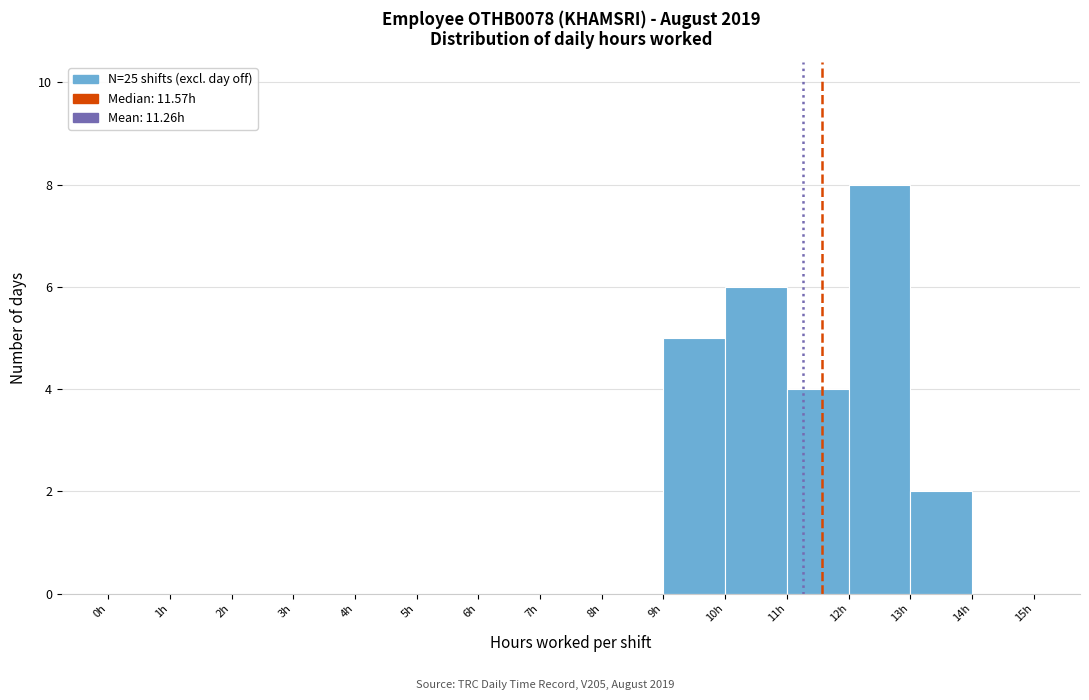

Which range on the x-axis has the tallest bar?

12 to 13